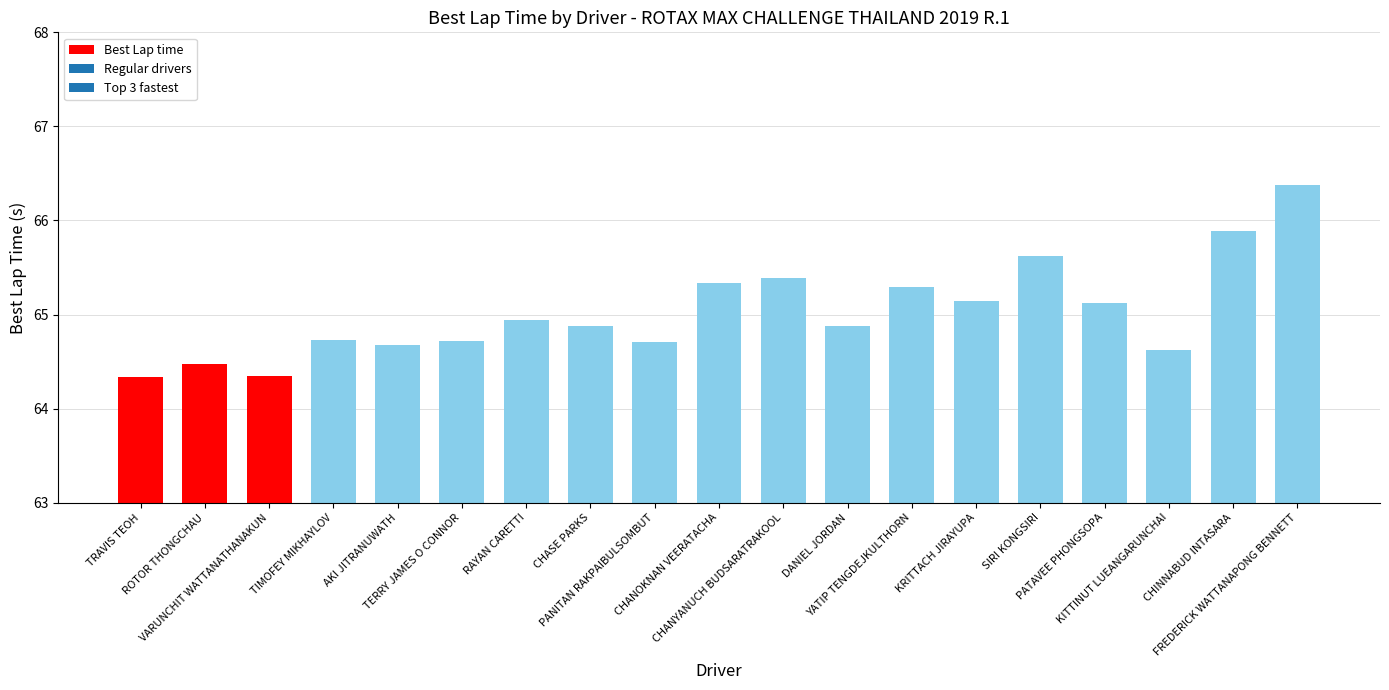

What position from the right is RAYAN CARETTI?

13